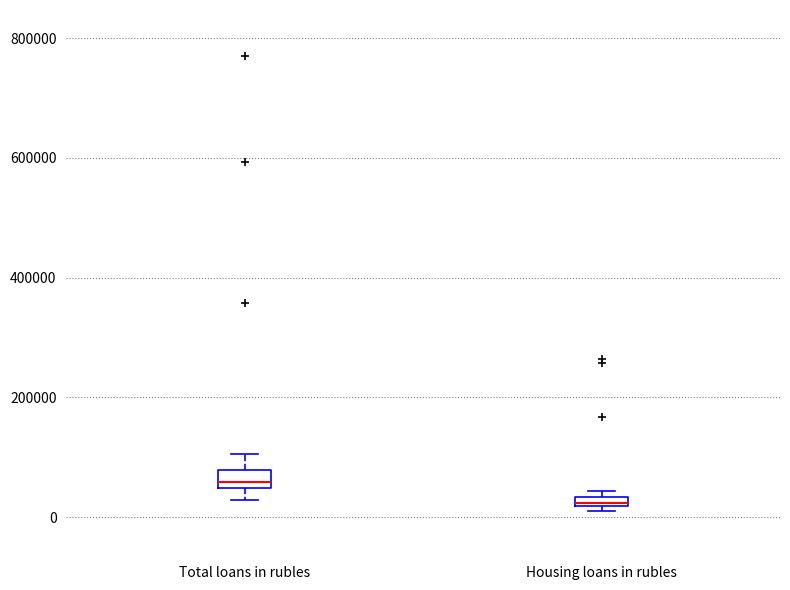

Which box's median line is the lowest?

Housing loans in rubles